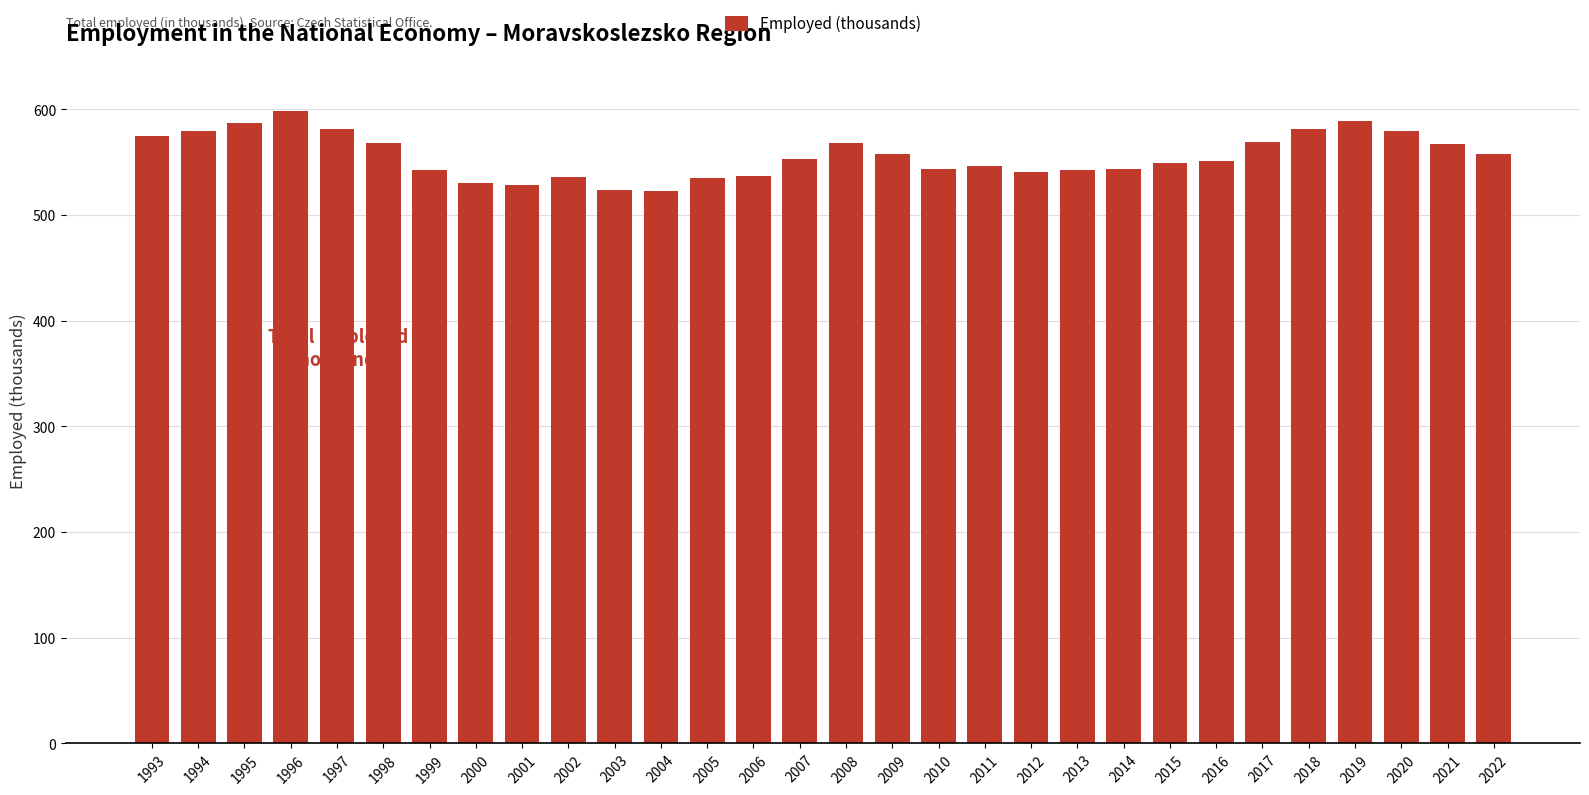

What is the smallest value displayed?

522.7